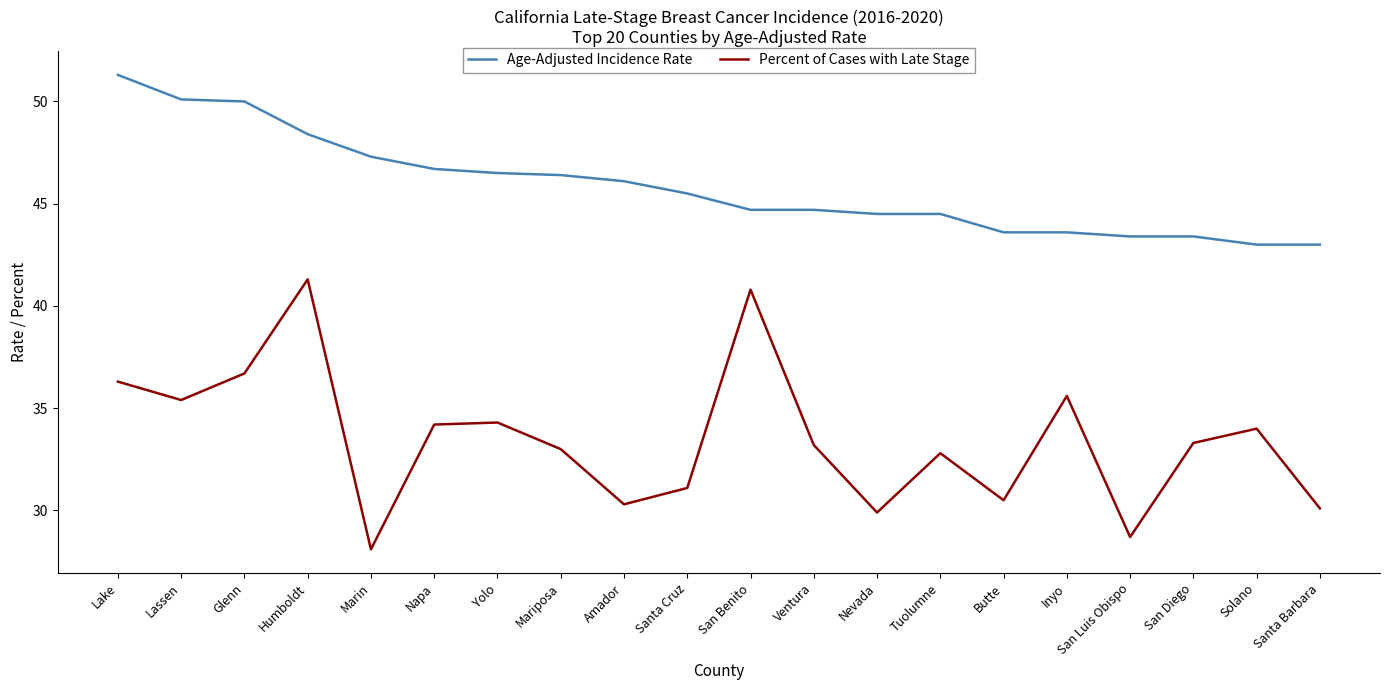

True or false: Age-Adjusted Incidence Rate and Percent of Cases with Late Stage intersect in this chart.

False